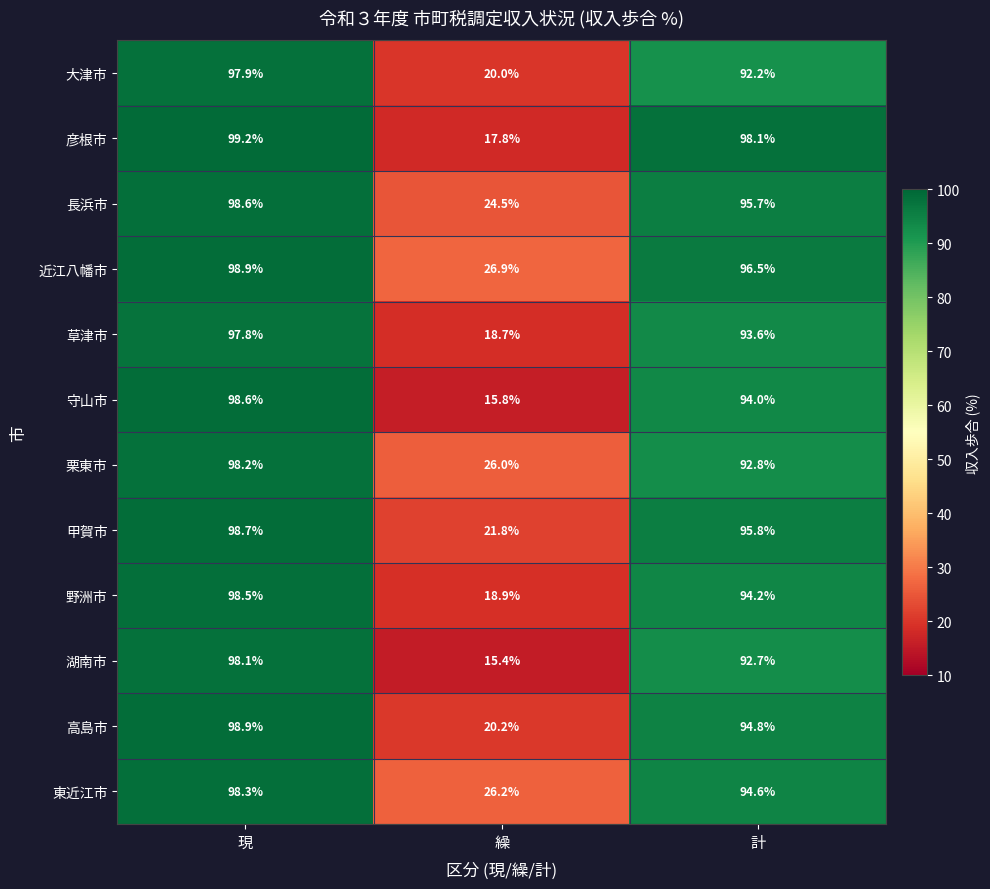

Count the number of categories in the chart.

3